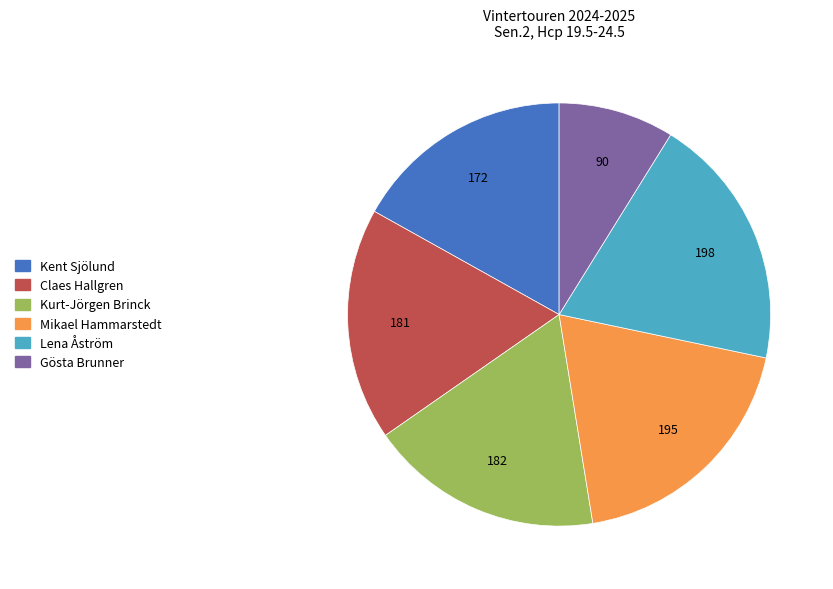

Do Gösta Brunner and Lena Åström together represent more than half of the pie?

No